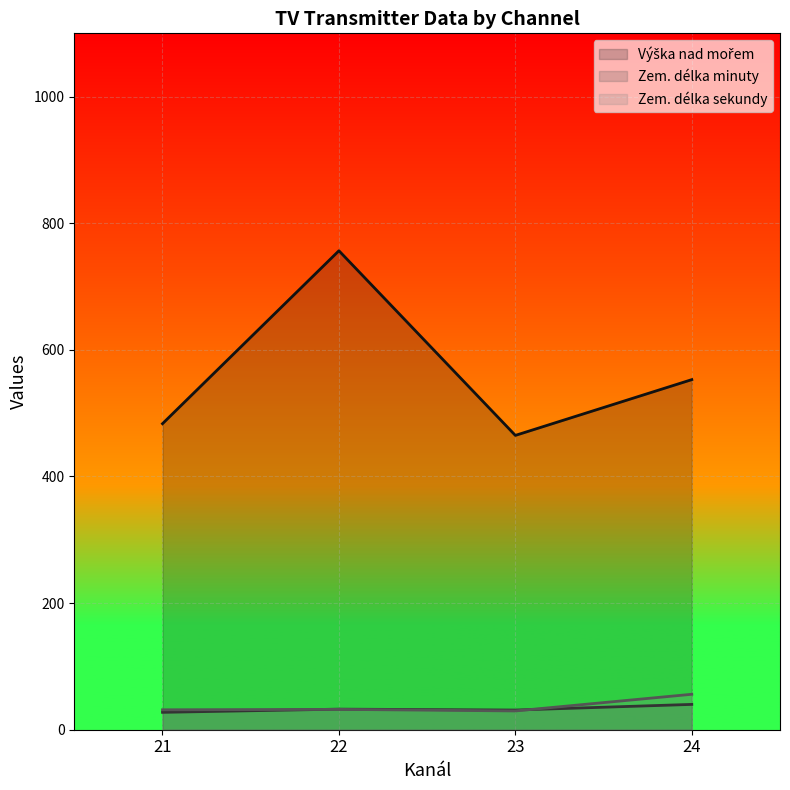

True or false: Zem. délka sekundy and Zem. délka minuty cross at least once.

True